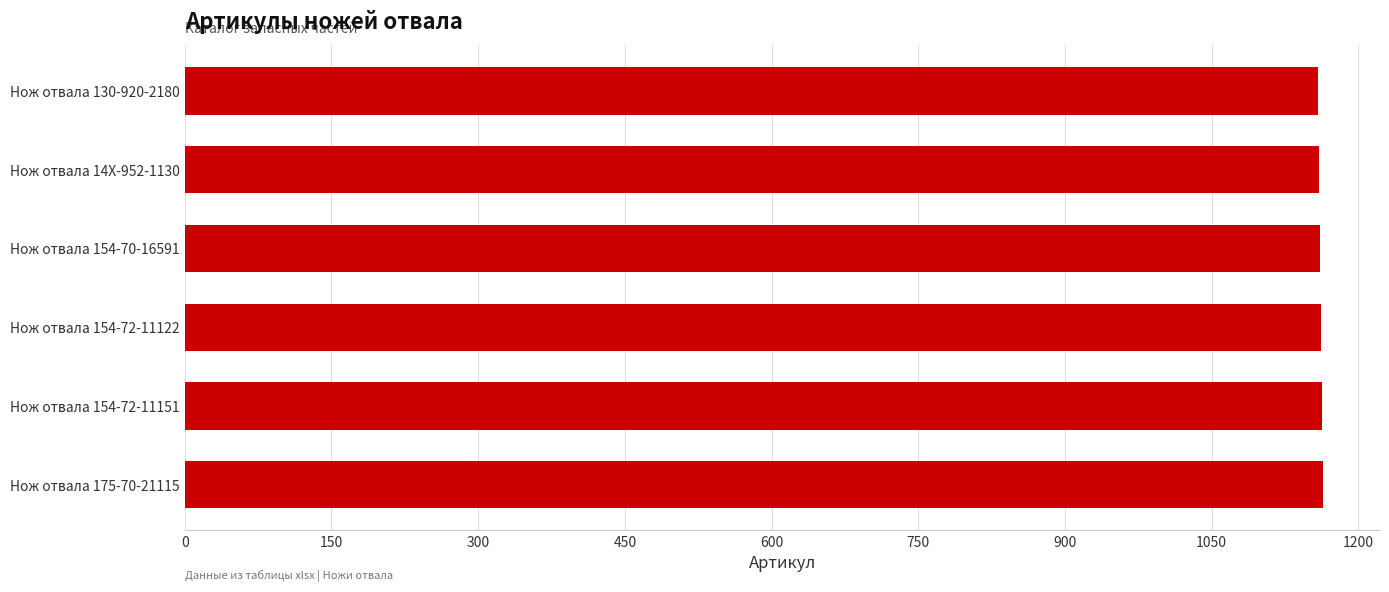

Is it true that the value at Нож отвала 130-920-2180 is 589?

False